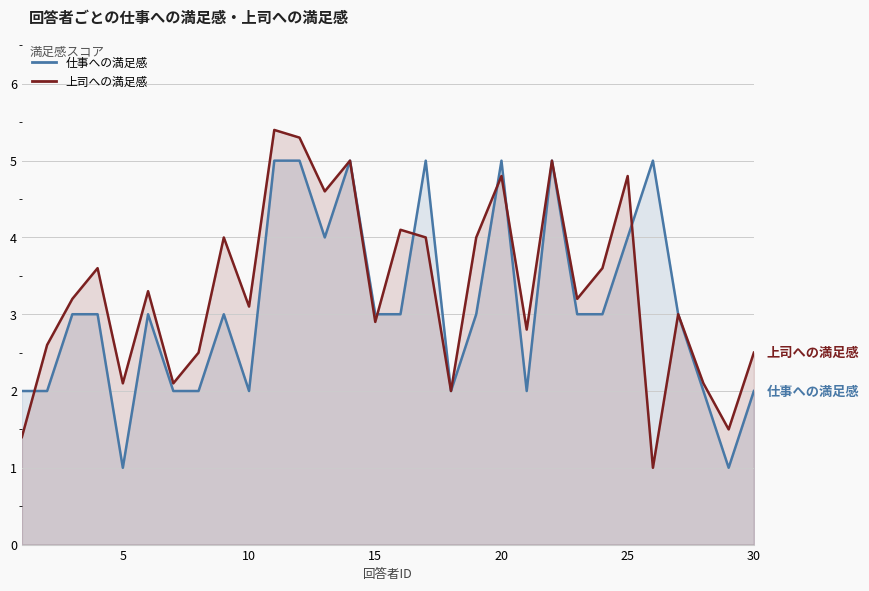

In 上司への満足感, how many points are lower than both neighbors (excluding endpoints)?

10